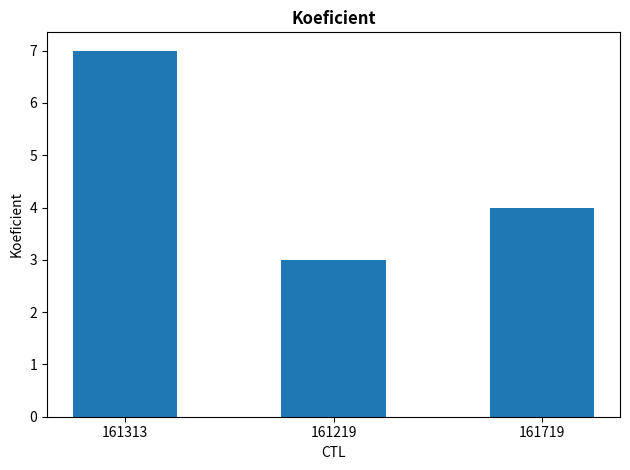

List the labels in order of value, smallest first.

161219, 161719, 161313